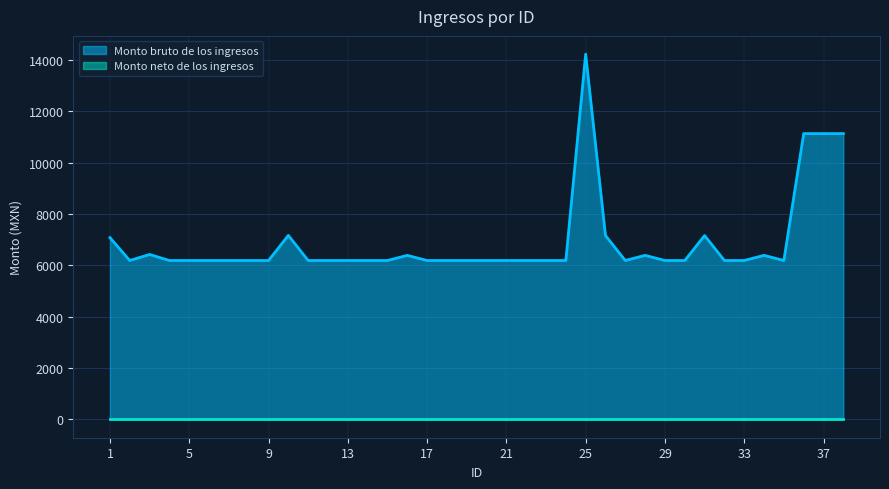

List the labels in order of value, largest first.

25, 36, 37, 38, 10, 26, 31, 1, 3, 16, 28, 34, 2, 4, 5, 6, 7, 8, 9, 11, 12, 13, 14, 15, 17, 18, 19, 20, 21, 22, 23, 24, 27, 29, 30, 32, 33, 35